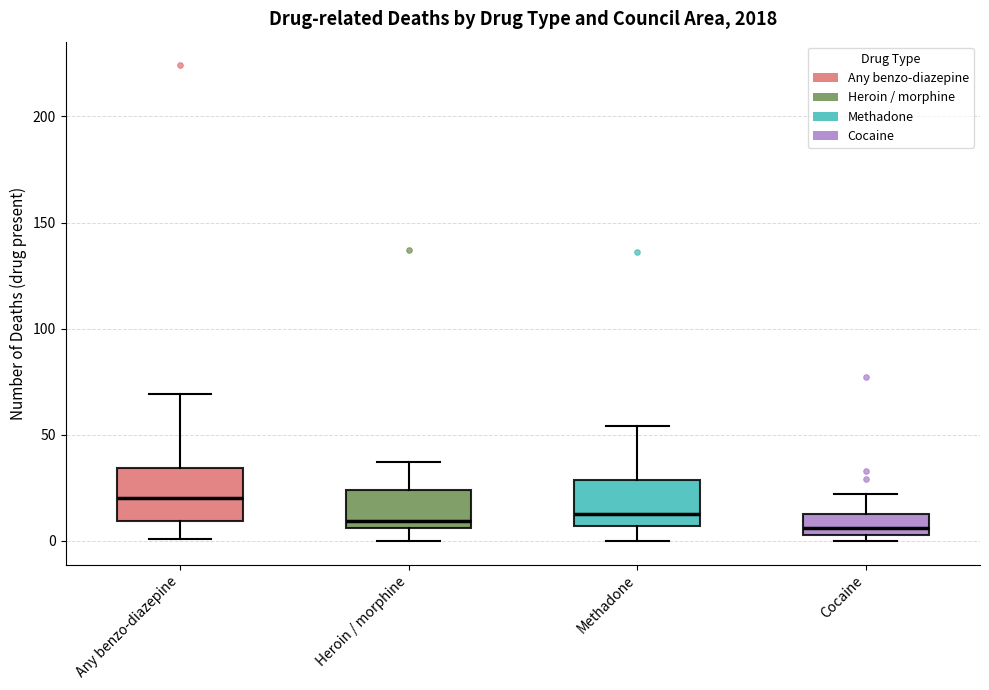

Reading left to right, transcribe this box plot: for each box, give where its median line is, the range the box spans, and where its two whiskers end, as read against the y-axis. The values are not printed on the chart, so give them approximately, as read against the axis.

Any benzo-diazepine: median 20, box 10 to 35, whiskers 0 to 70
Heroin / morphine: median 10, box 5 to 25, whiskers 0 to 35
Methadone: median 15, box 5 to 30, whiskers 0 to 55
Cocaine: median 5 (just above the box's lower edge), box 5 to 15, whiskers 0 to 20